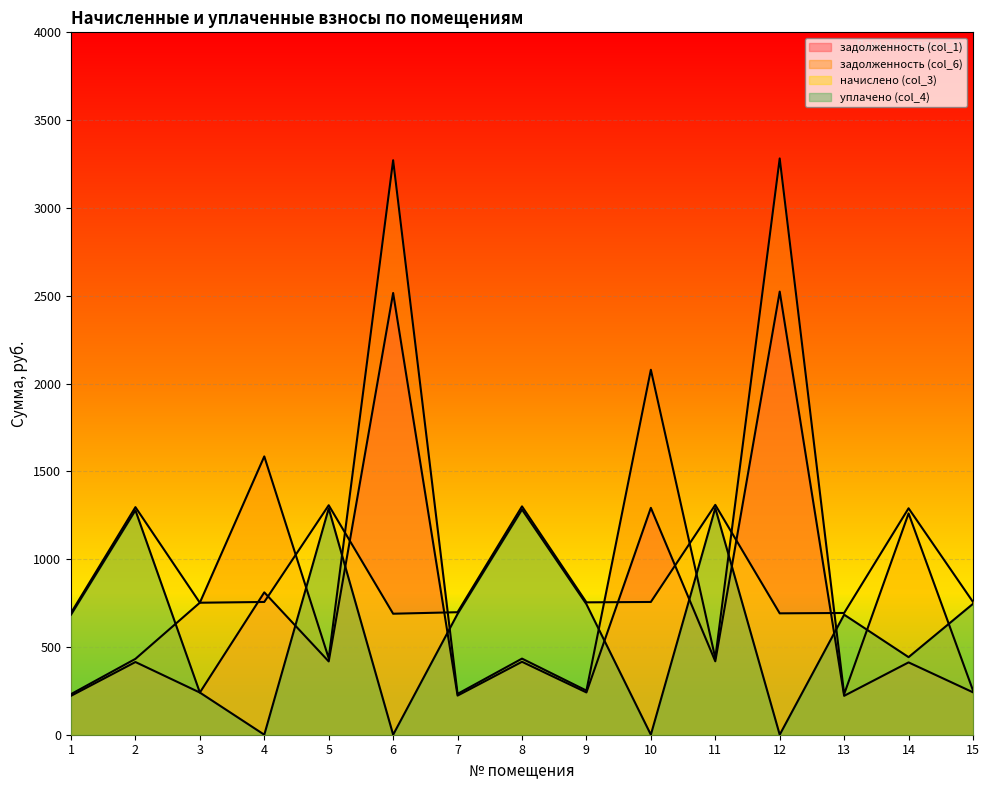

How many interior local valleys does the задолженность (col_1) series have?

6